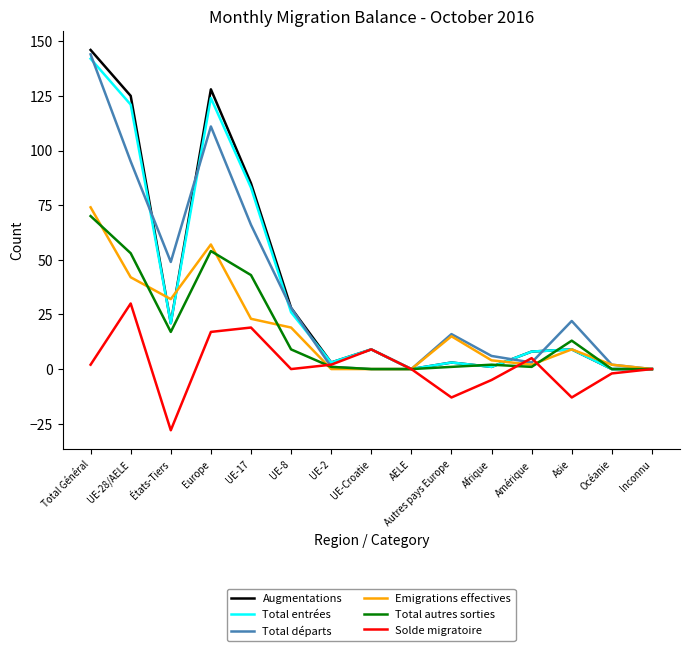

At which label does Solde migratoire reach its peak?

UE-28/AELE